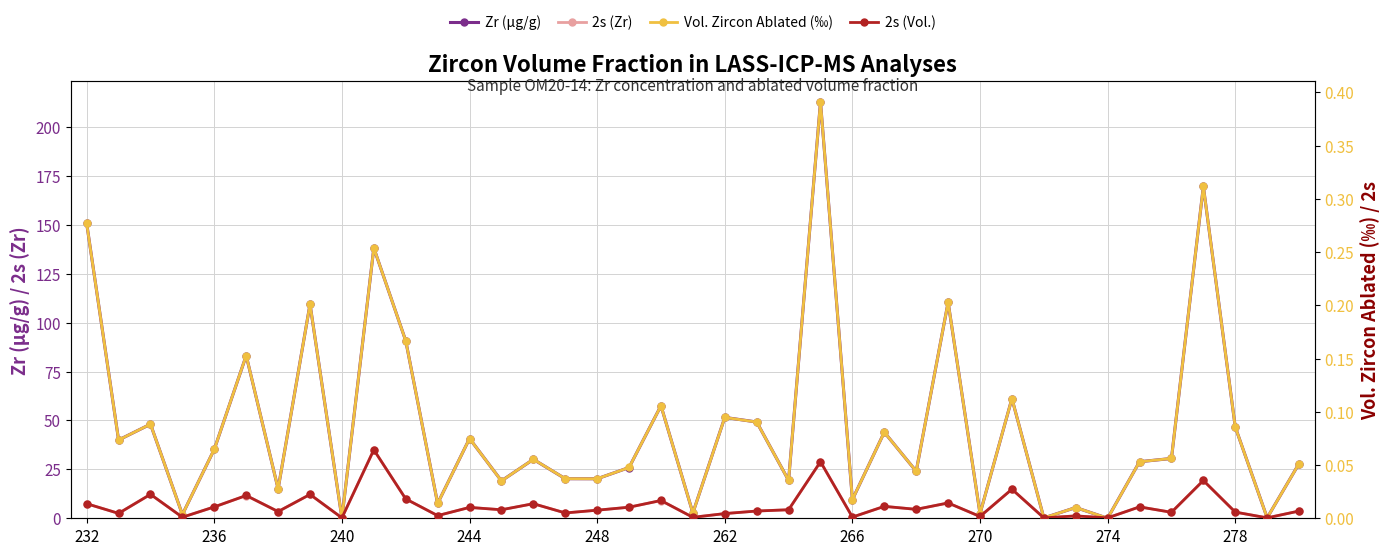

In Vol. Zircon Ablated (‰), how many points are lower than both neighbors (excluding endpoints)?

15